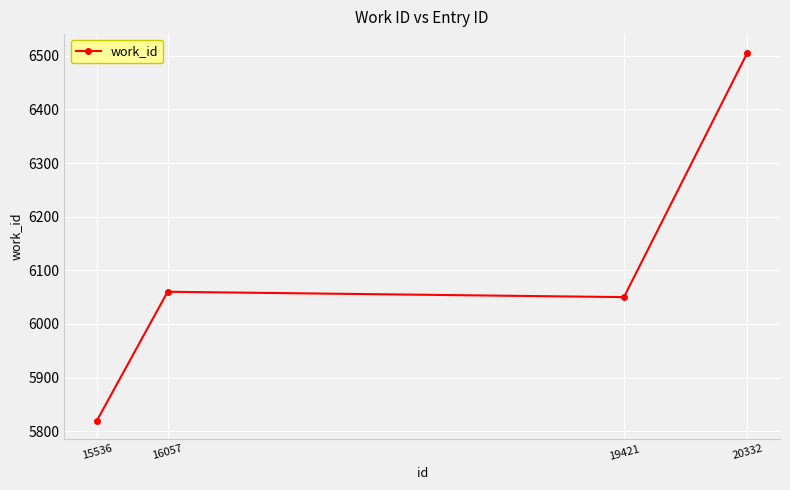

What value does the data have at 16057?

6060